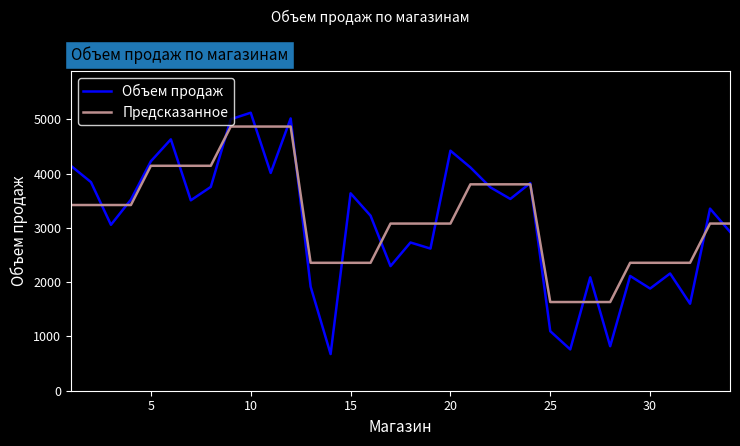

What is the lowest value of the Предсказанное series?

1633.6